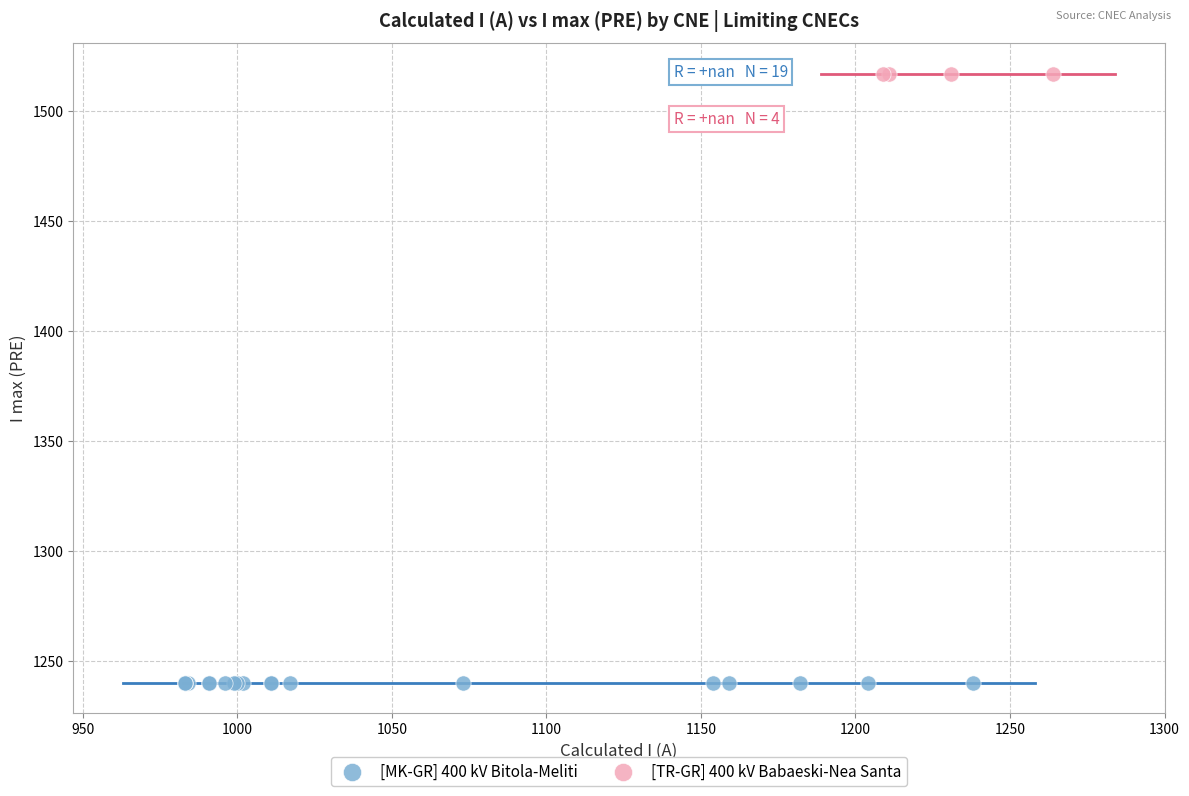

Which series contains the lowest Y value?

[MK-GR] 400 kV Bitola-Meliti